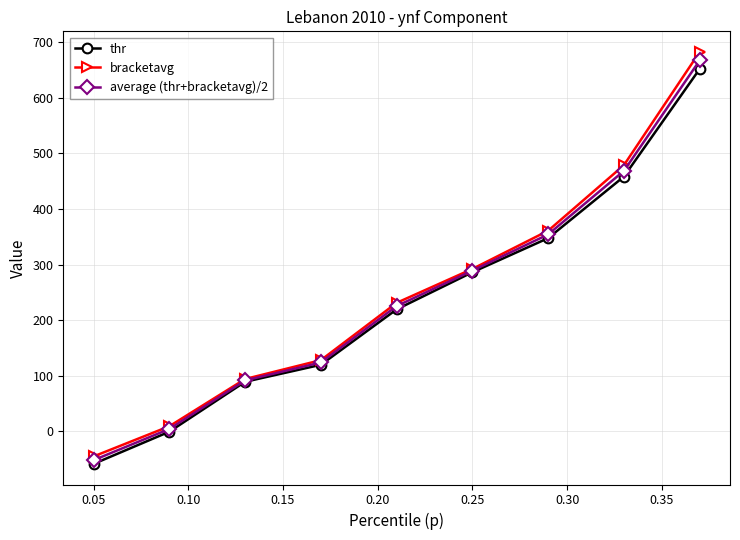

Reading right to left, extract all data points from this chart.

thr: 652.0	458.4	347.7	286.3	219.5	119.8	89.2	-0.6	-58.5
bracketavg: 682.7	479.0	361.0	292.3	231.3	128.2	94.2	9.2	-45.1
average (thr+bracketavg)/2: 667.3	468.7	354.3	289.3	225.4	124.0	91.7	4.3	-51.8